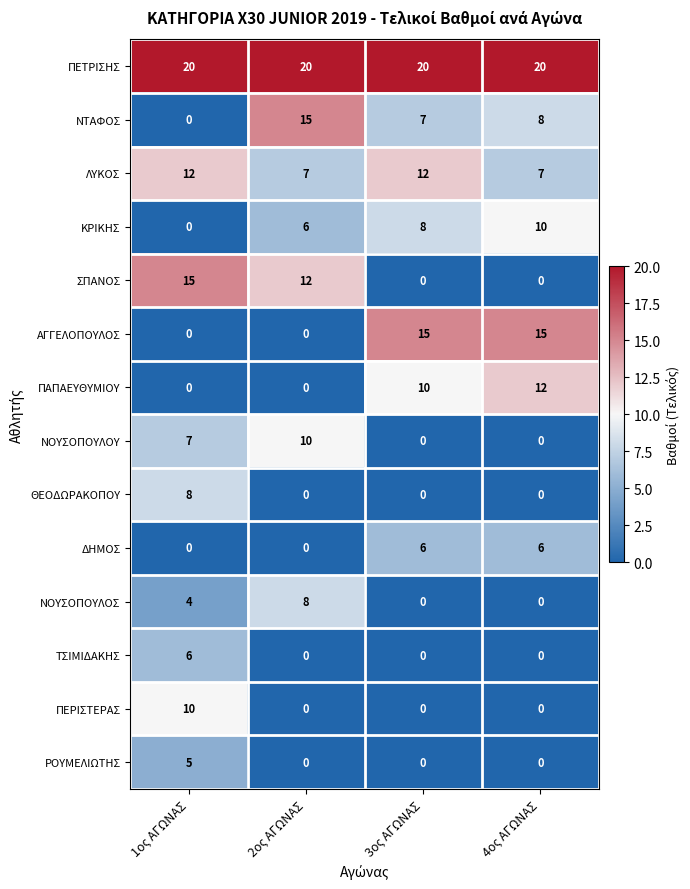

What is the greatest value displayed?

20